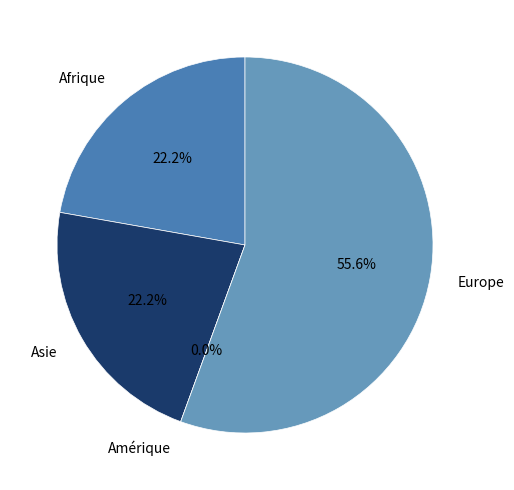

Which slice is the smallest?

Amérique